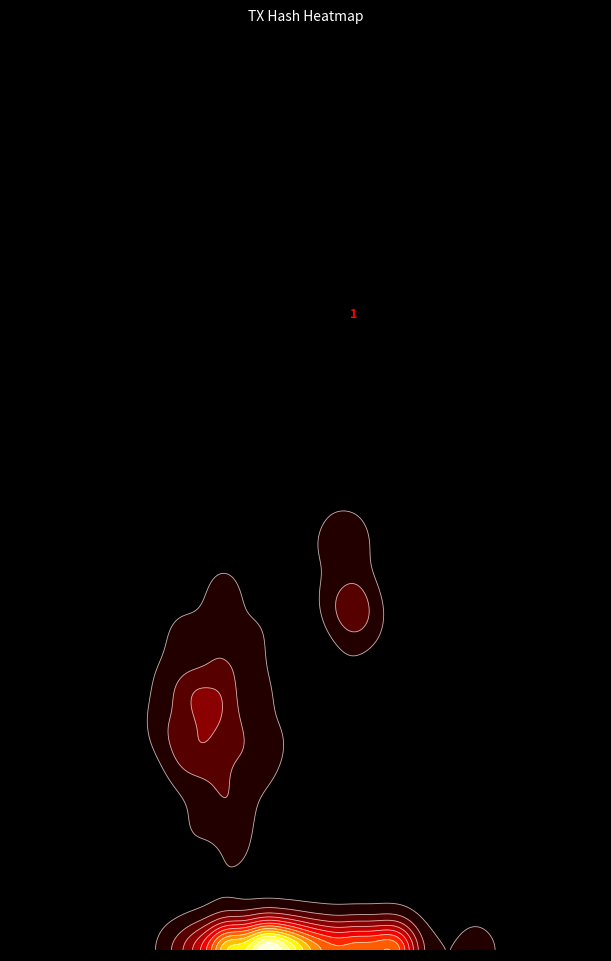

Is the value of b63268c65df6d663074a06951948a130f0220ea at io_index greater than the value of 3558984a54b3aec039a9819ccd19ecf9a30a13c at io_index?

Yes